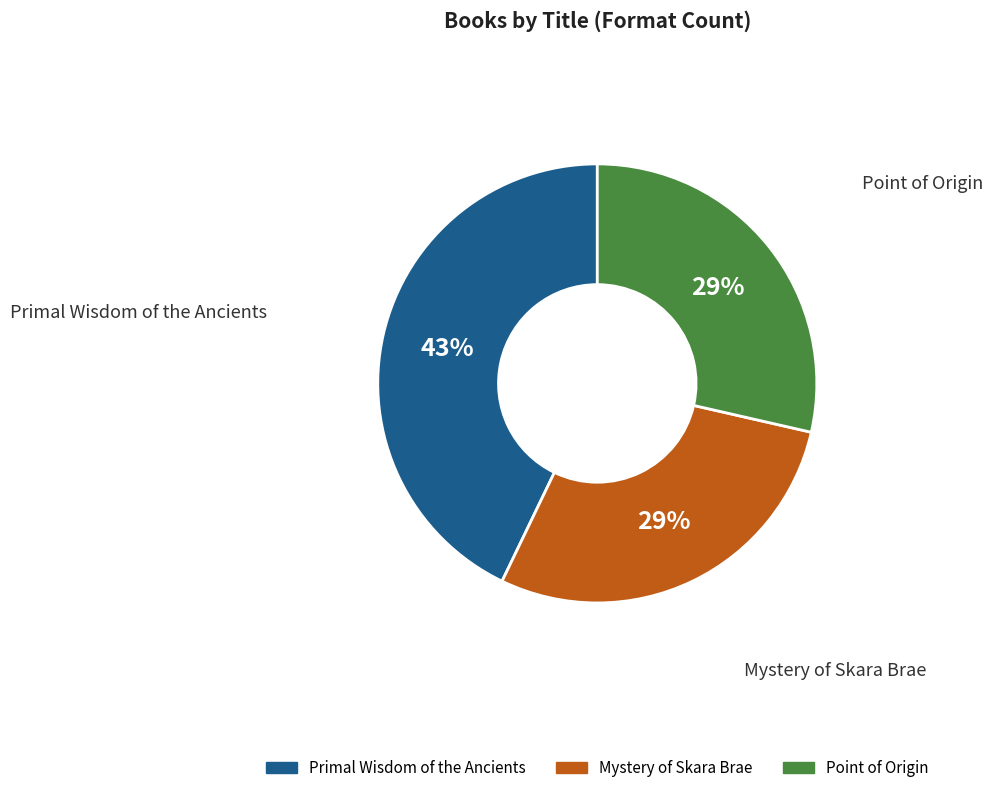

Which slice is the largest?

Primal Wisdom of the Ancients